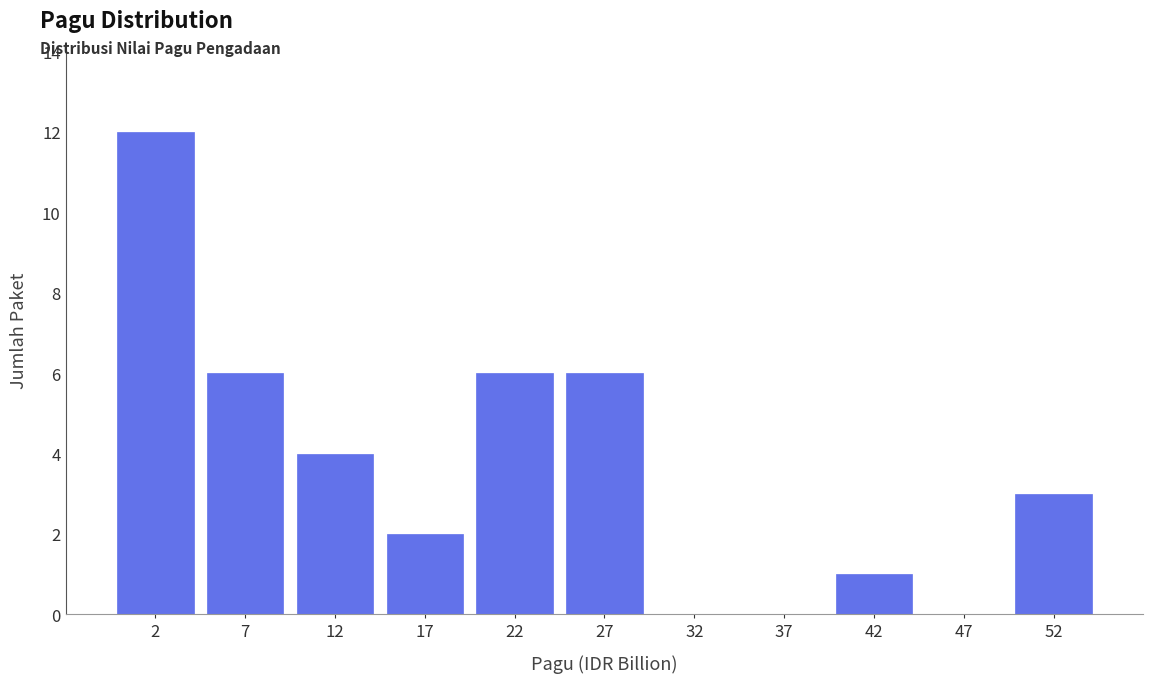

Reading left to right, what are all the values shown in this chart?

2=12	7=6	12=4	17=2	22=6	27=6	32=0	37=0	42=1	47=0	52=3